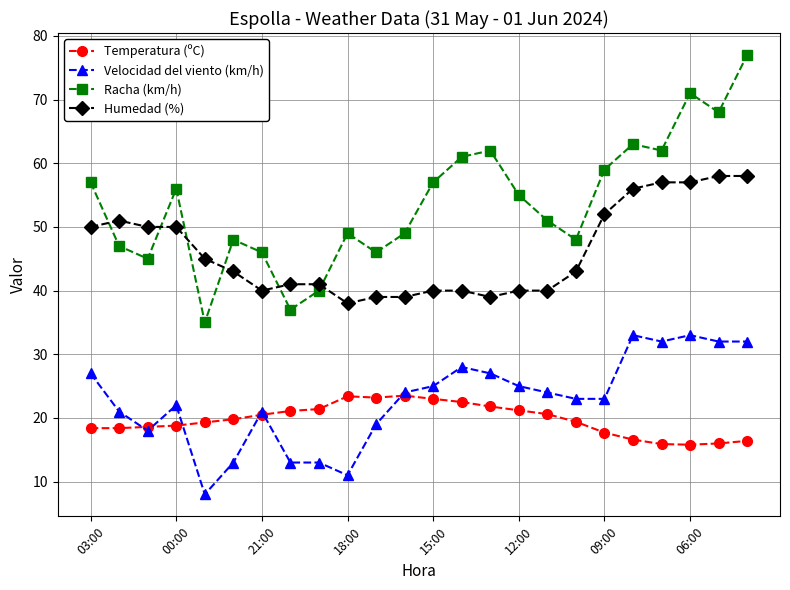

List the series in order of their peak value, lowest first.

Temperatura (ºC), Velocidad del viento (km/h), Humedad (%), Racha (km/h)